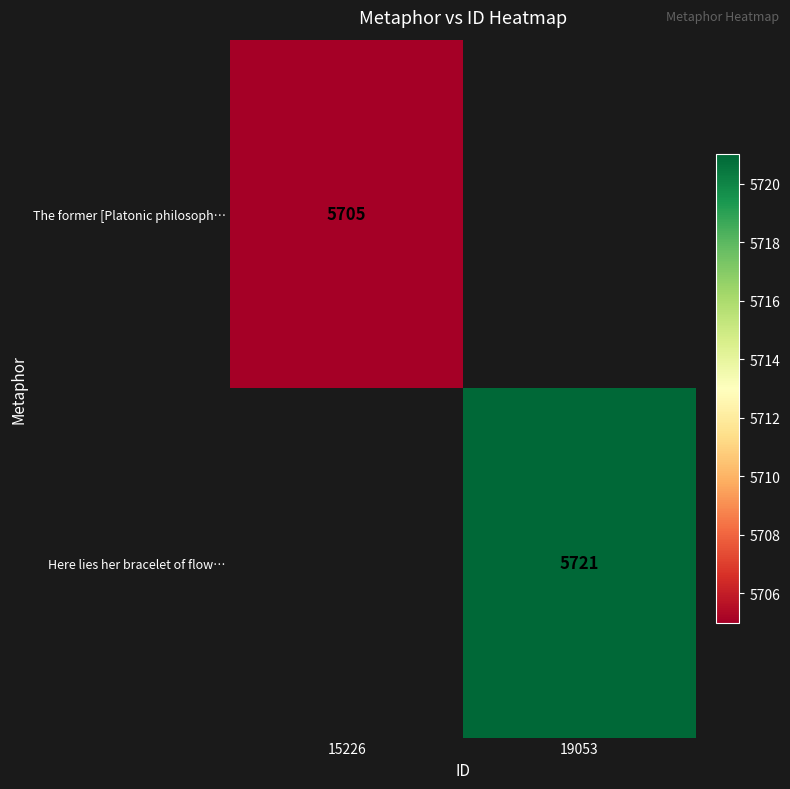

At which category does the chart reach its minimum across all series?

15226